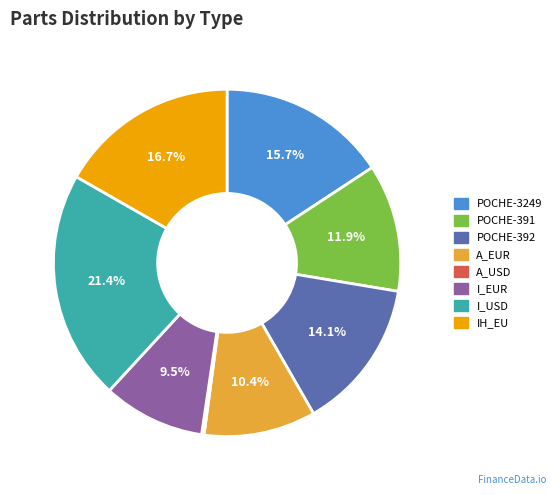

Which has a higher value, POCHE-392 or IH_EU?

IH_EU